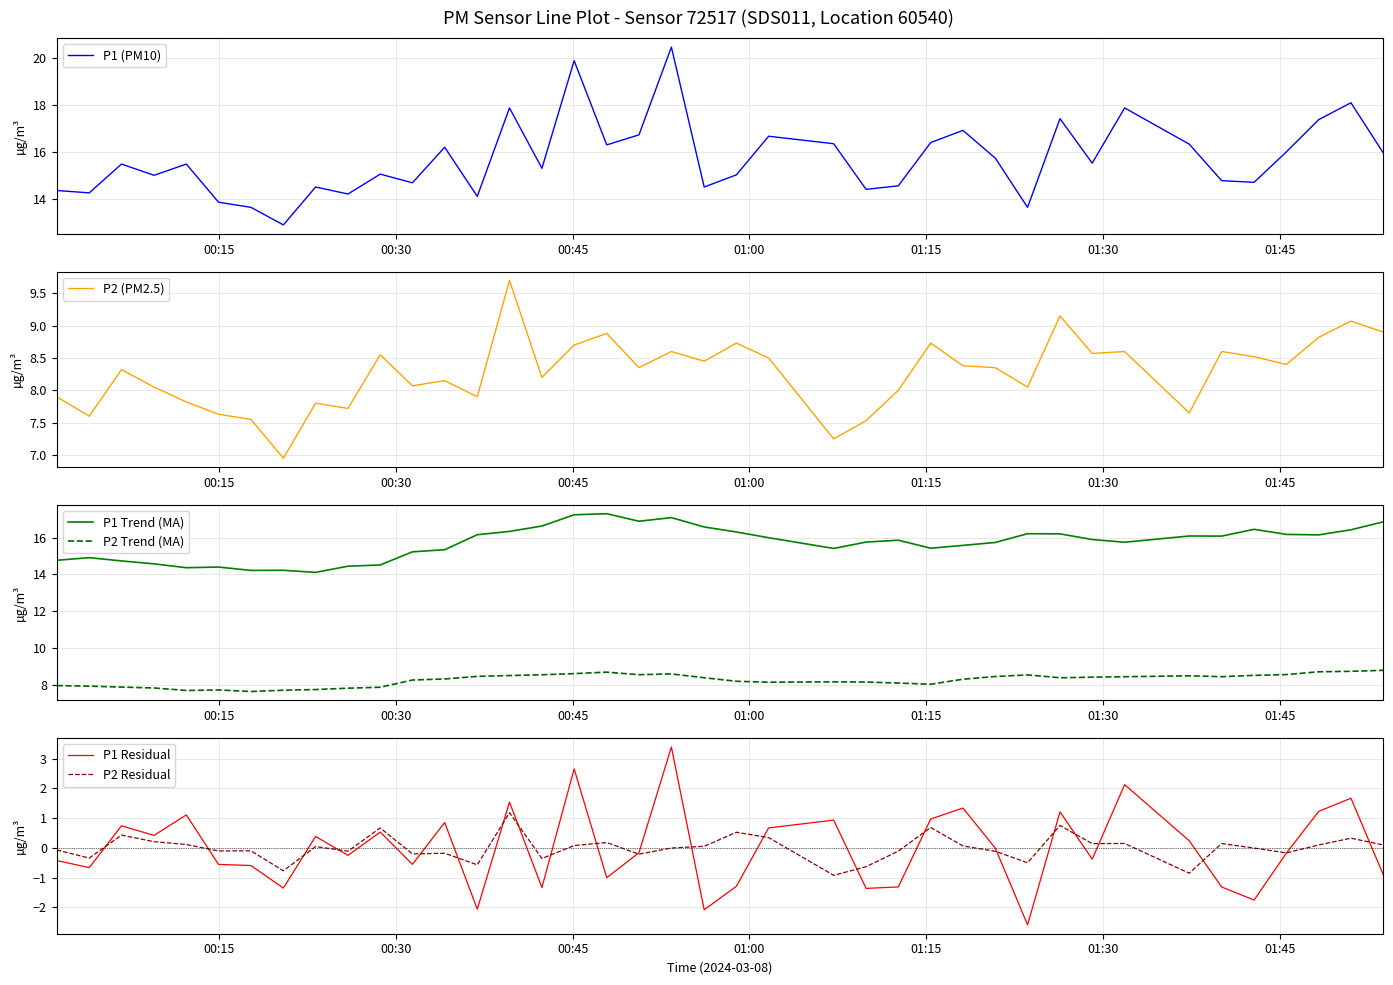

In P2 Trend (MA), how many points are lower than both neighbors (excluding endpoints)?

7